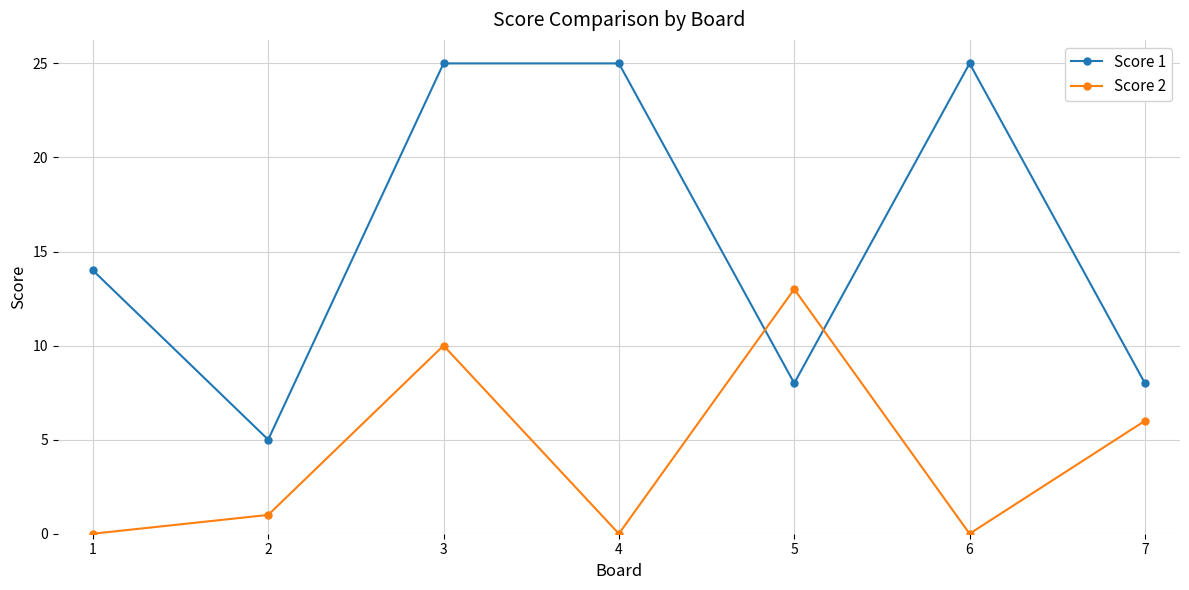

Which series has the largest total across all categories?

Score 1